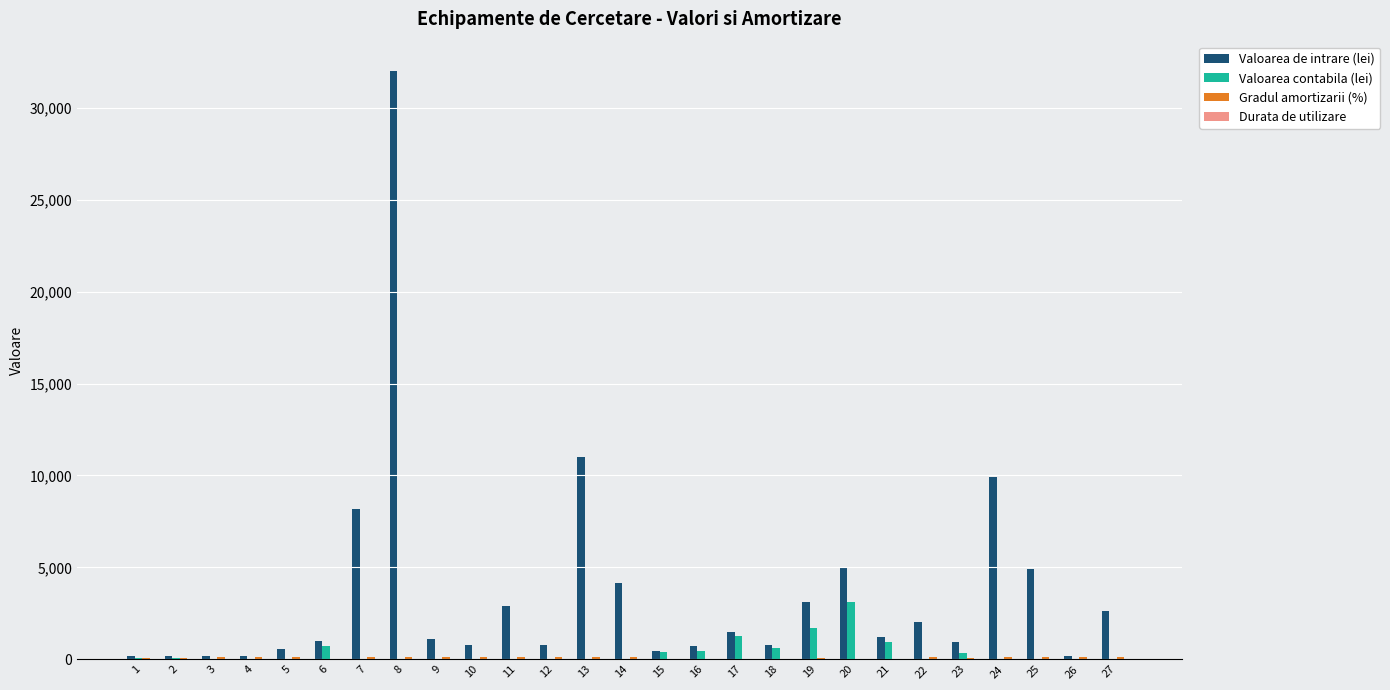

At which category is the sum across all series the highest?

8